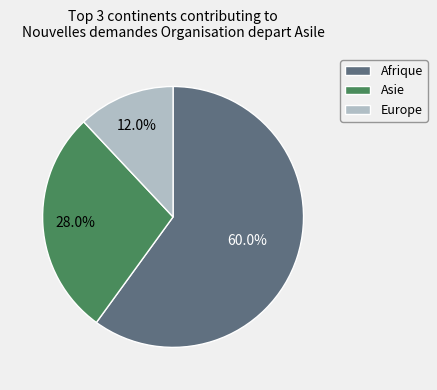

Count the number of slices in the pie.

3